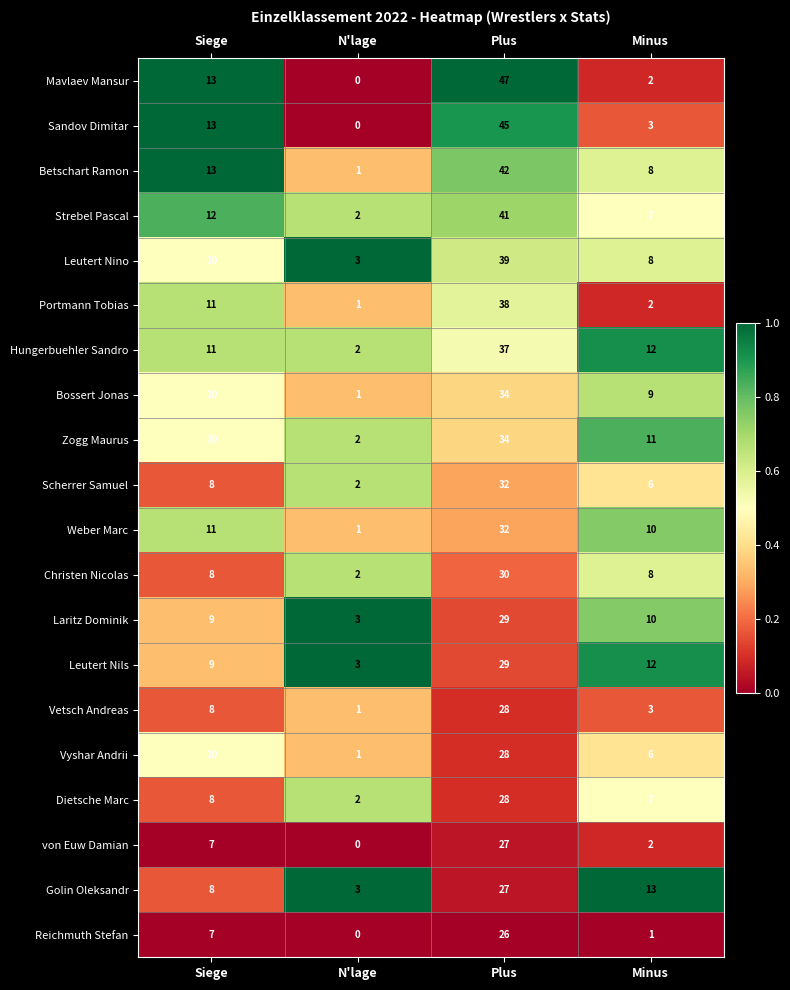

List the labels in order of Sandov Dimitar value, largest first.

Plus, Siege, Minus, N'lage